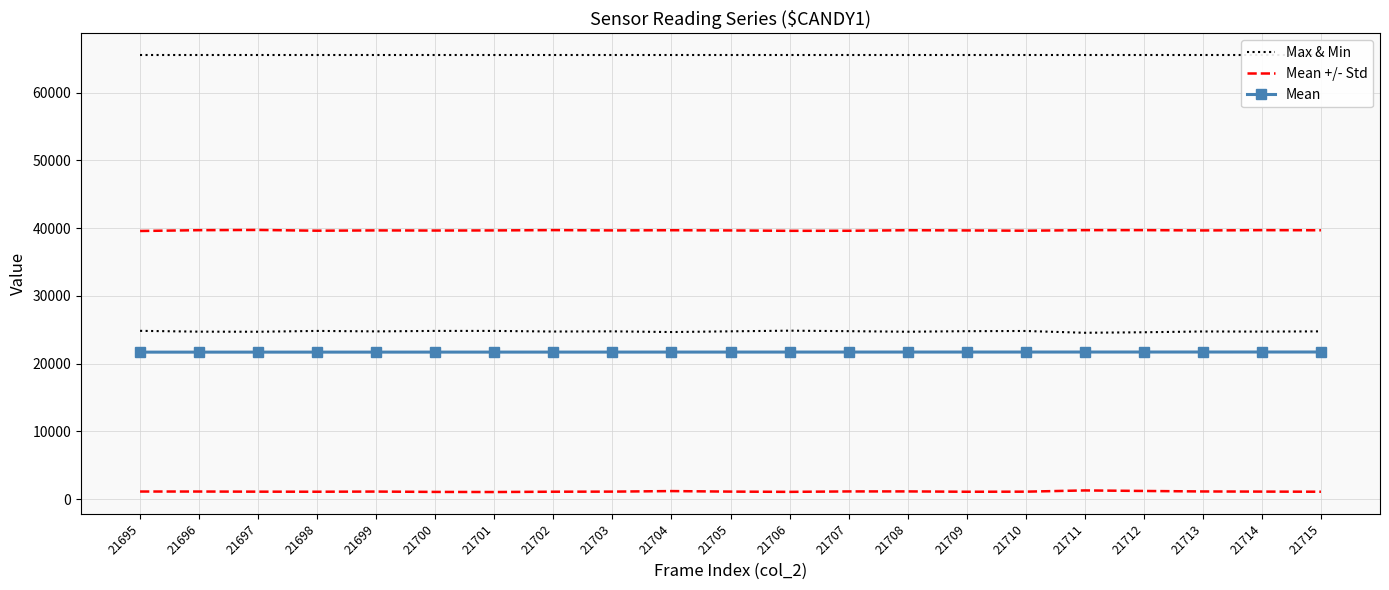

List the series in order of their peak value, highest first.

Max & Min, Mean +/- Std, Mean